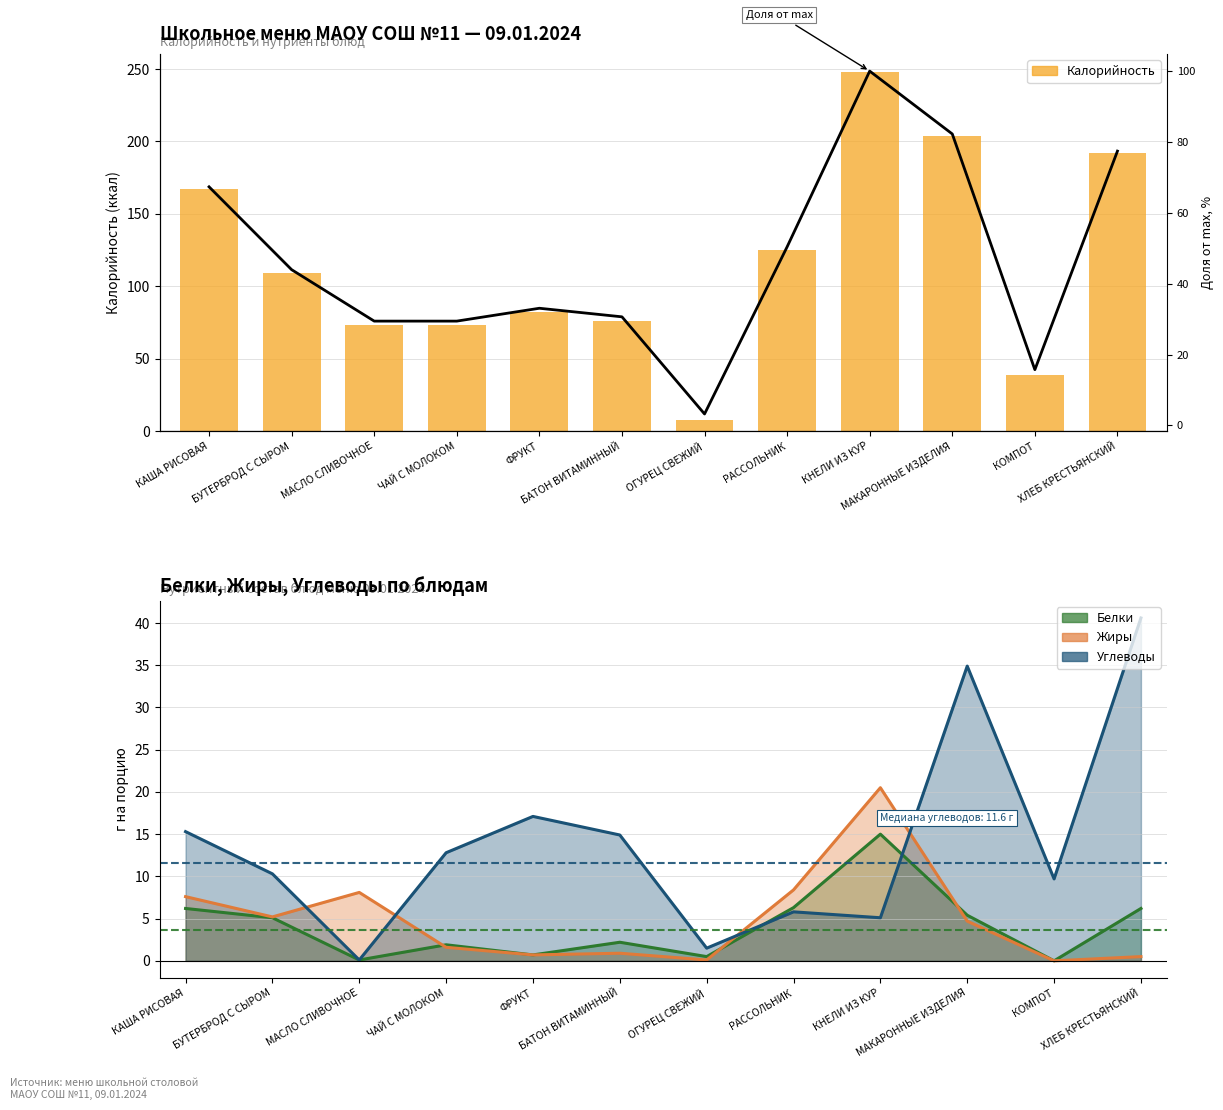

What is the spread (max minus min) of values at ФРУКТ?

48.9